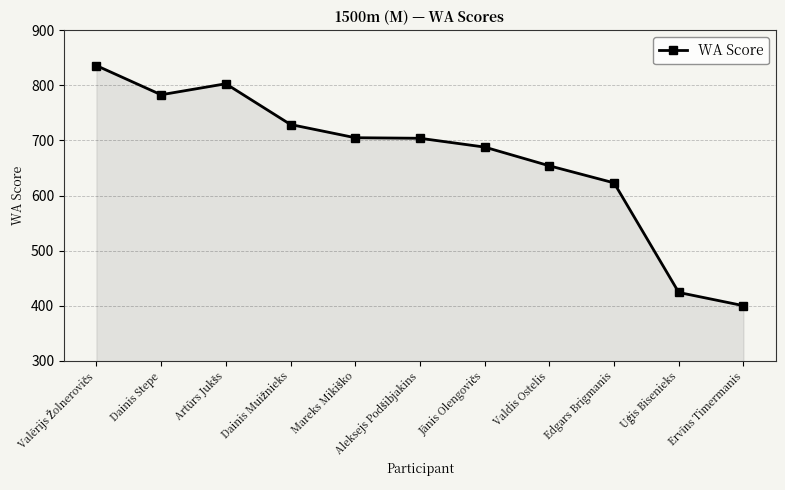

Where is the data nearest to the value 618?

Edgars Brigmanis